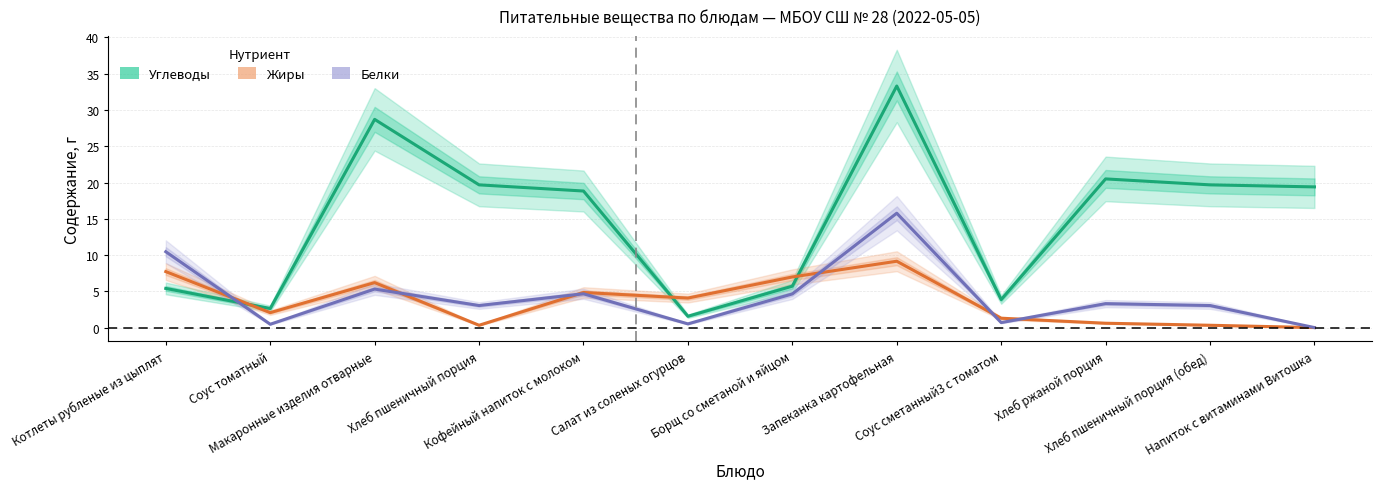

Which series has the largest total across all categories?

Углеводы